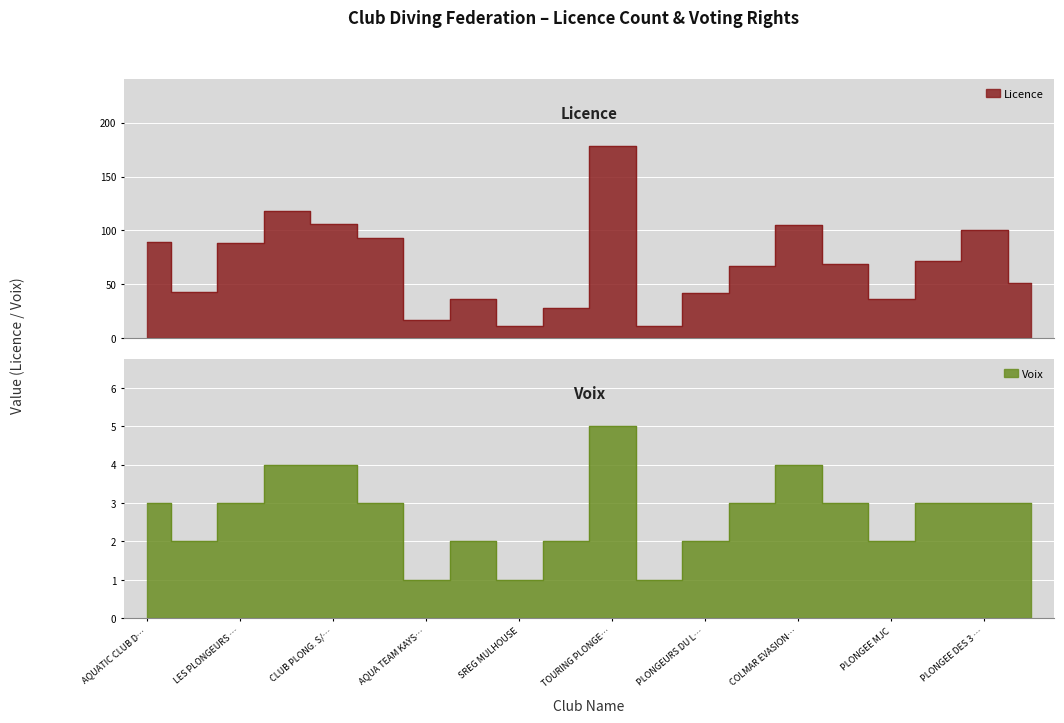

What position from the right is CLUB DE PLONGEE SPORTIVE?

15